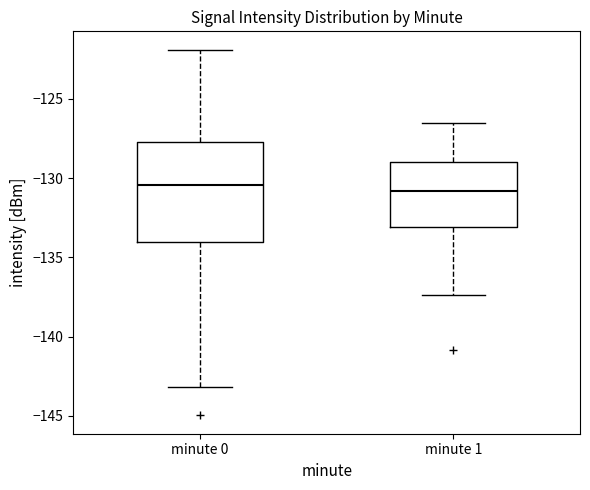

Comparing the boxes themselves (not the whiskers), which one is the tallest?

minute 0